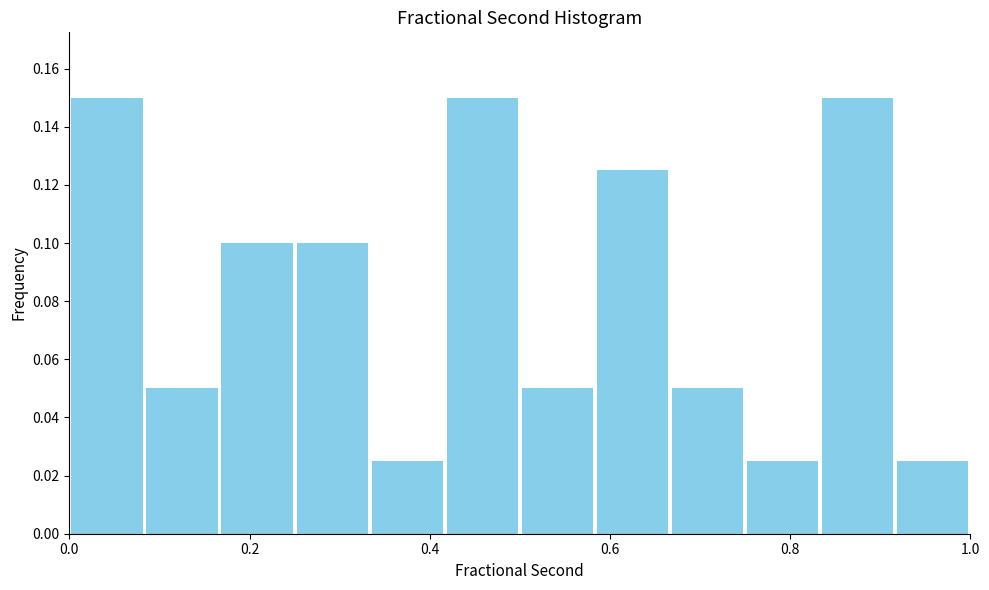

What is the height of the bar covering 0.16 to 0.26 on the x-axis? Neither the bar edges nor the heights are printed on the chart, so give them approximately, as read against the axes.

0.100